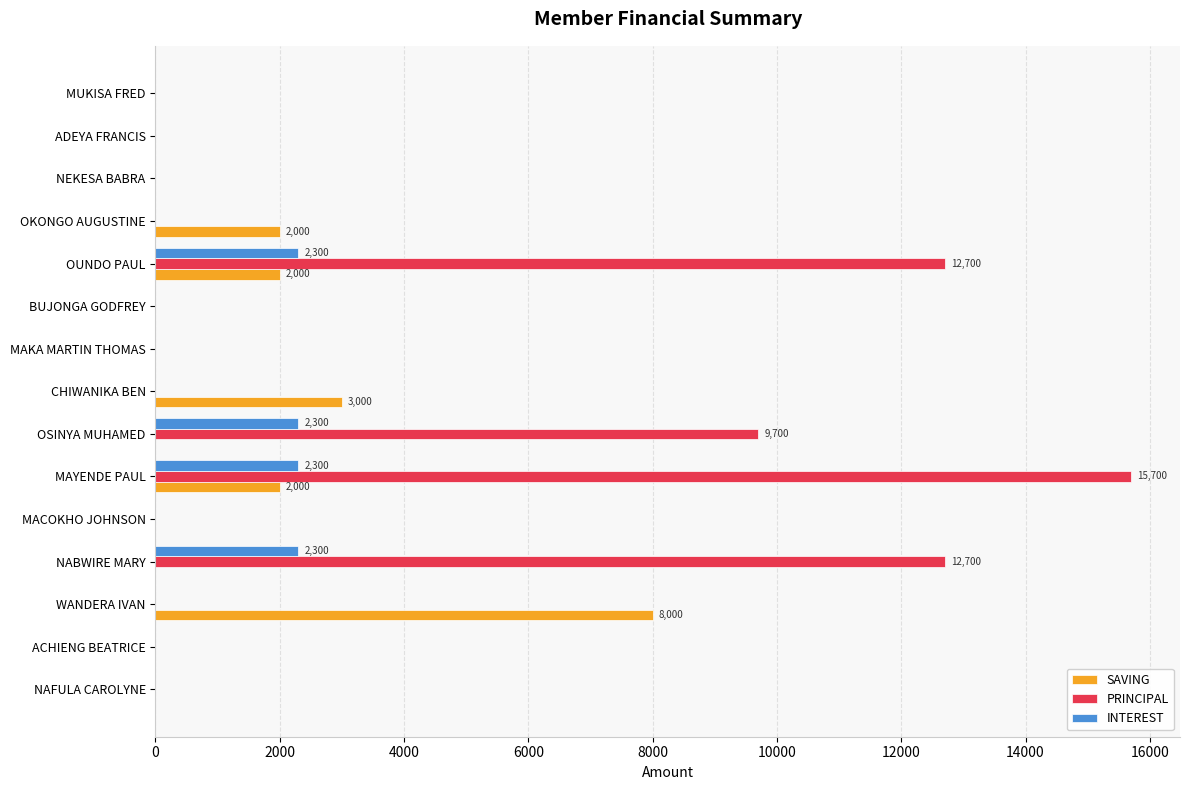

What is the sum of all PRINCIPAL values?

50800